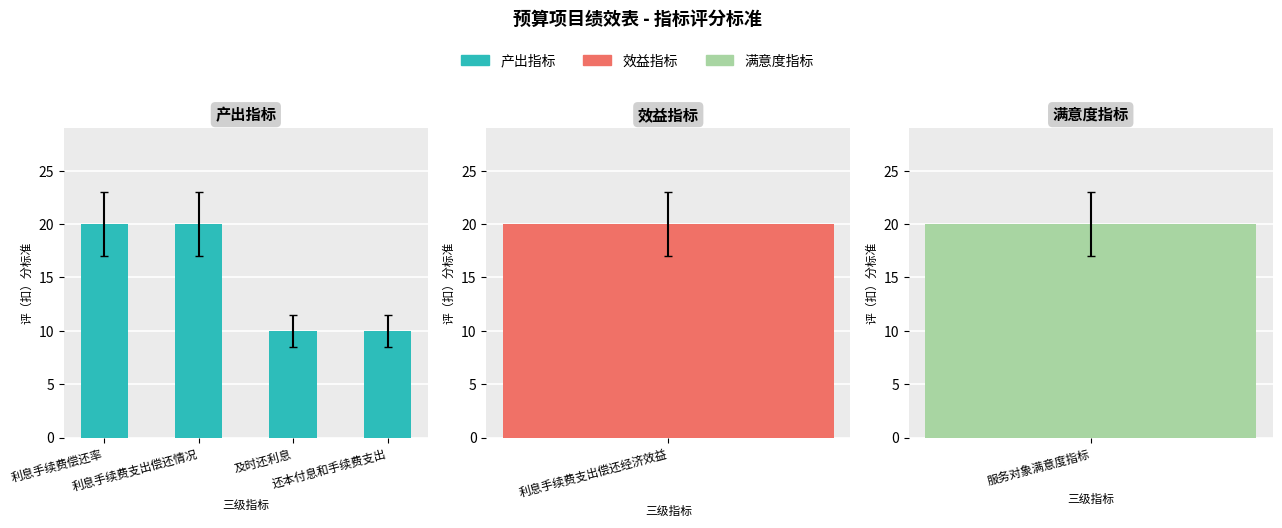

At which category does the chart reach its peak across all series?

利息手续费偿还率